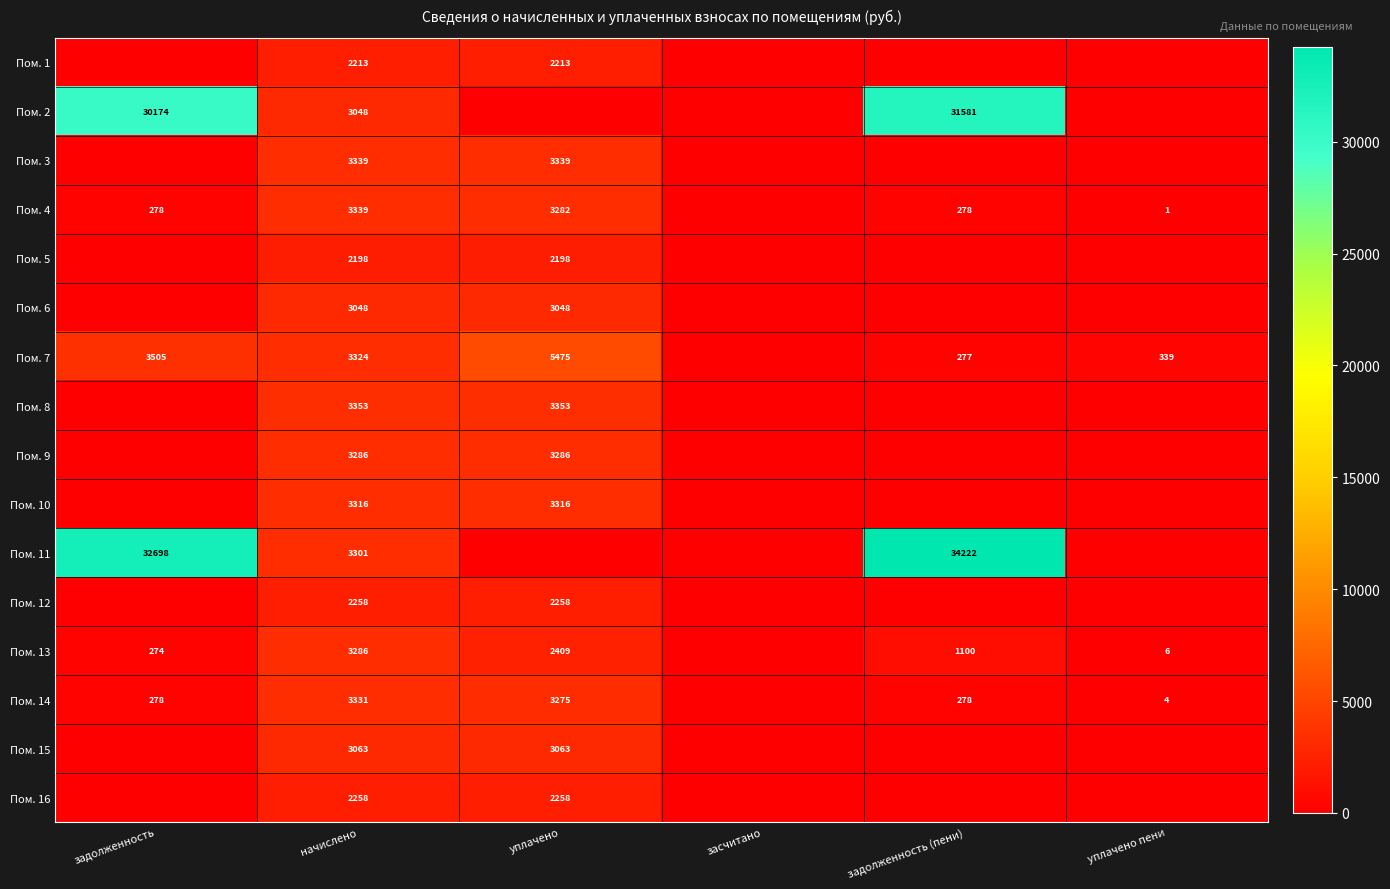

Is the value of Пом. 4 at уплачено пени greater than the value of Пом. 15 at уплачено?

No